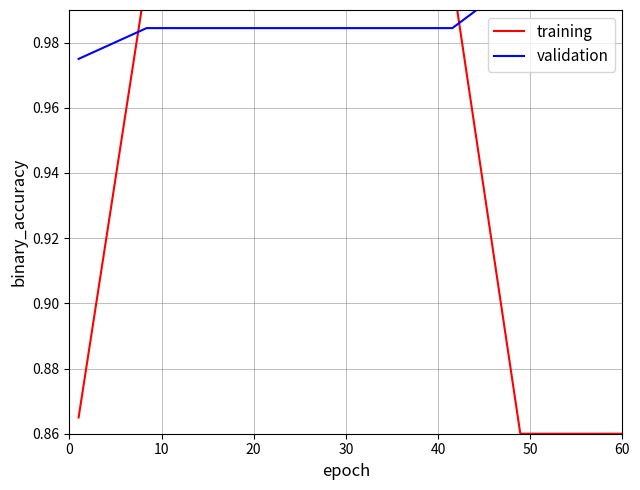

What is the label of the 11th point from the left?

10